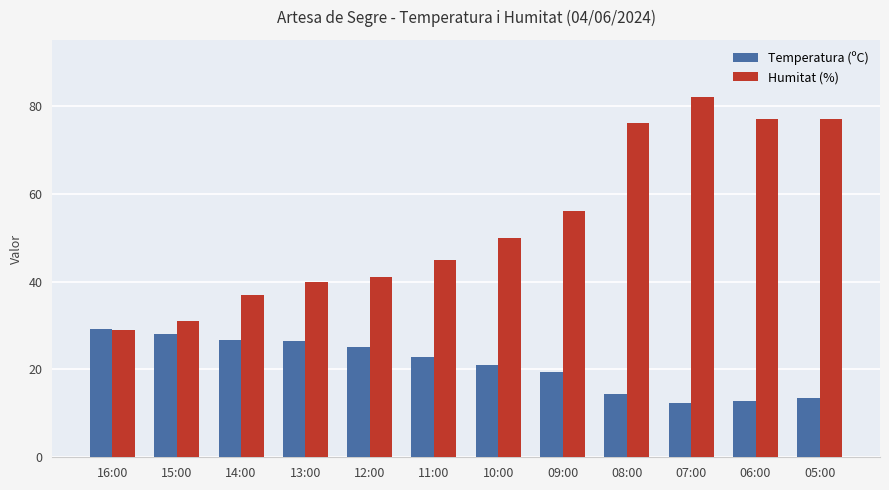

What is the sum of all Temperatura (ºC) values?

251.7